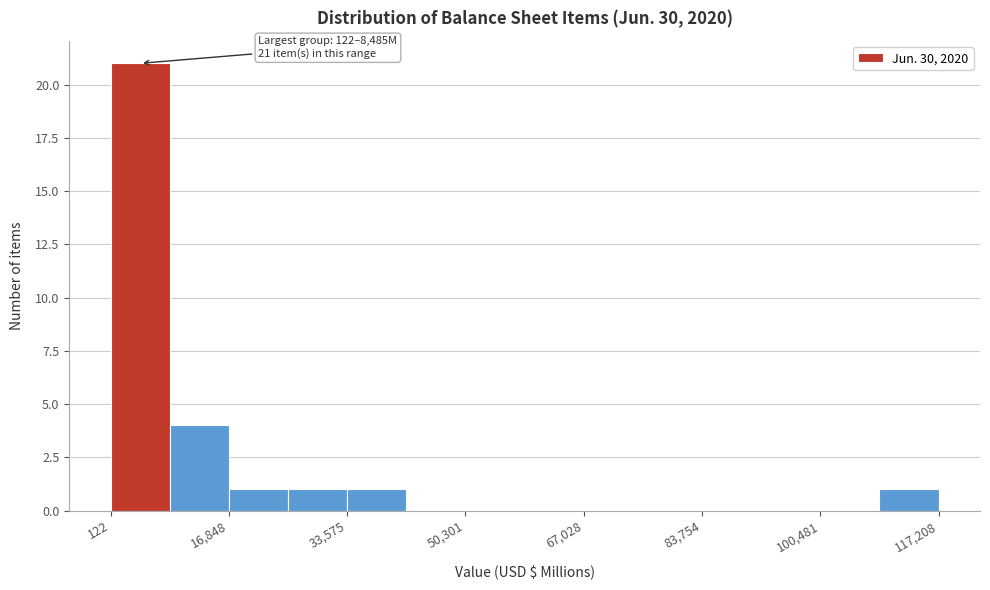

Which range on the x-axis has the tallest bar?

0 to 8000